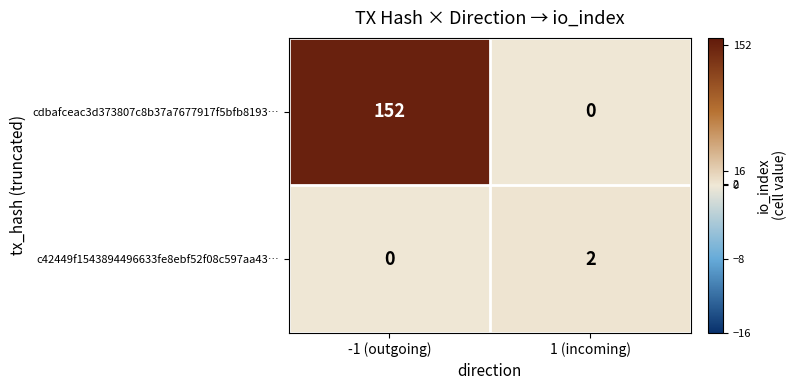

List the series in order of their peak value, highest first.

cdbafceac3d373807c8b37a7677917f5bfb8193…, c42449f1543894496633fe8ebf52f08c597aa43…